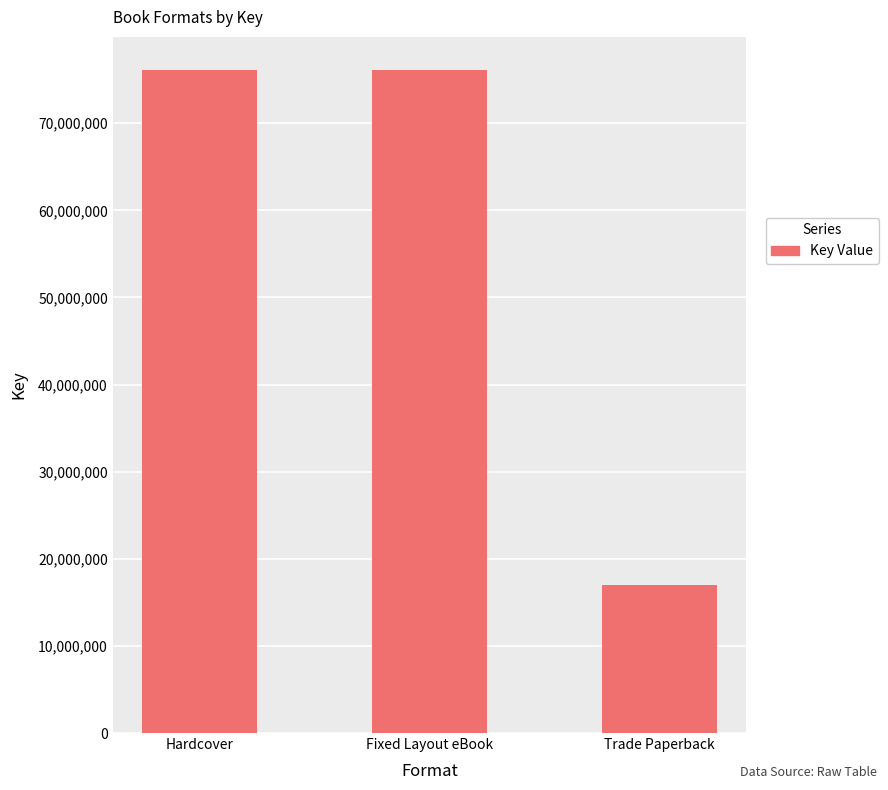

How many data points are less than 76107305?

1